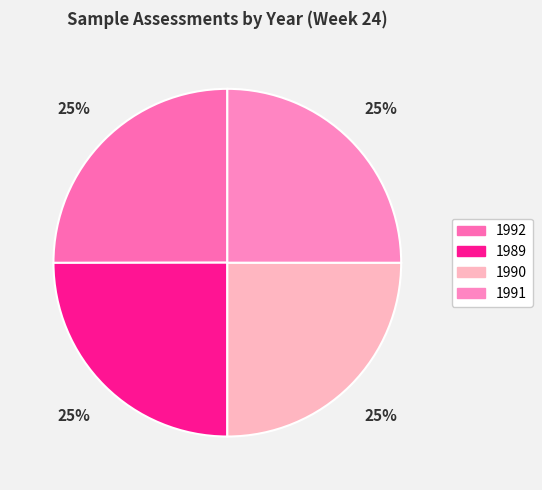

What percentage is NOT represented by 1992?

75.0%